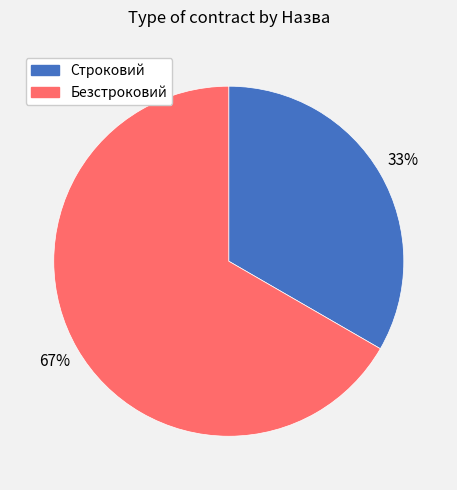

To the nearest percent, what portion does Безстроковий represent?

67%